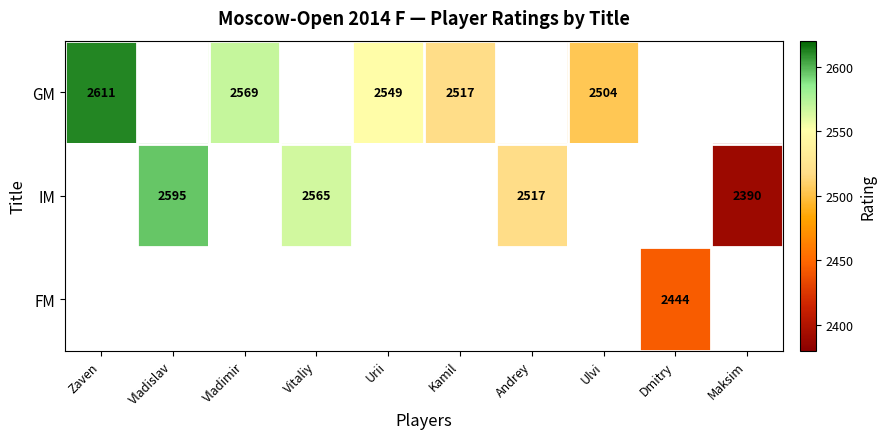

True or false: IM has a value of 1085 at Andrey.

False